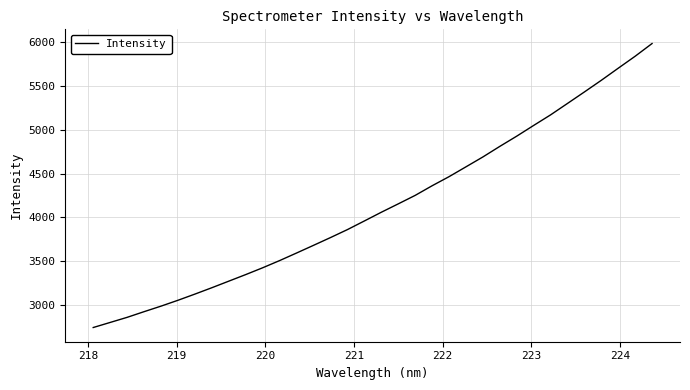

What is the minimum value shown in the chart?

2742.8